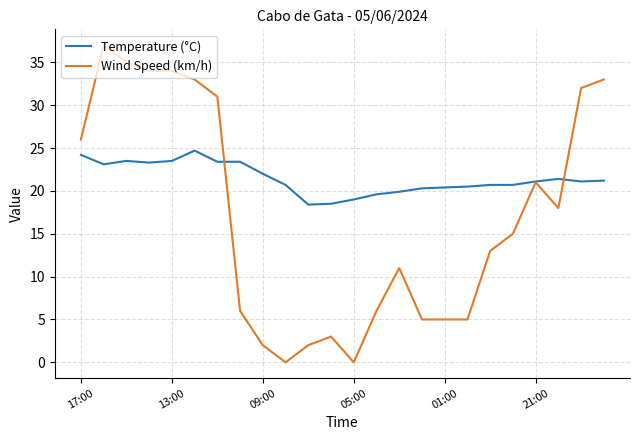

How many values in the Wind Speed (km/h) series are below 15?

12